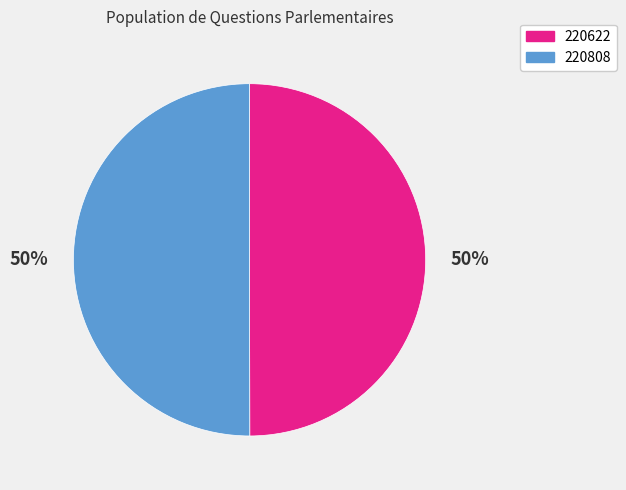

Approximately how many times larger is the value at 220808 compared to 220622?

1.0